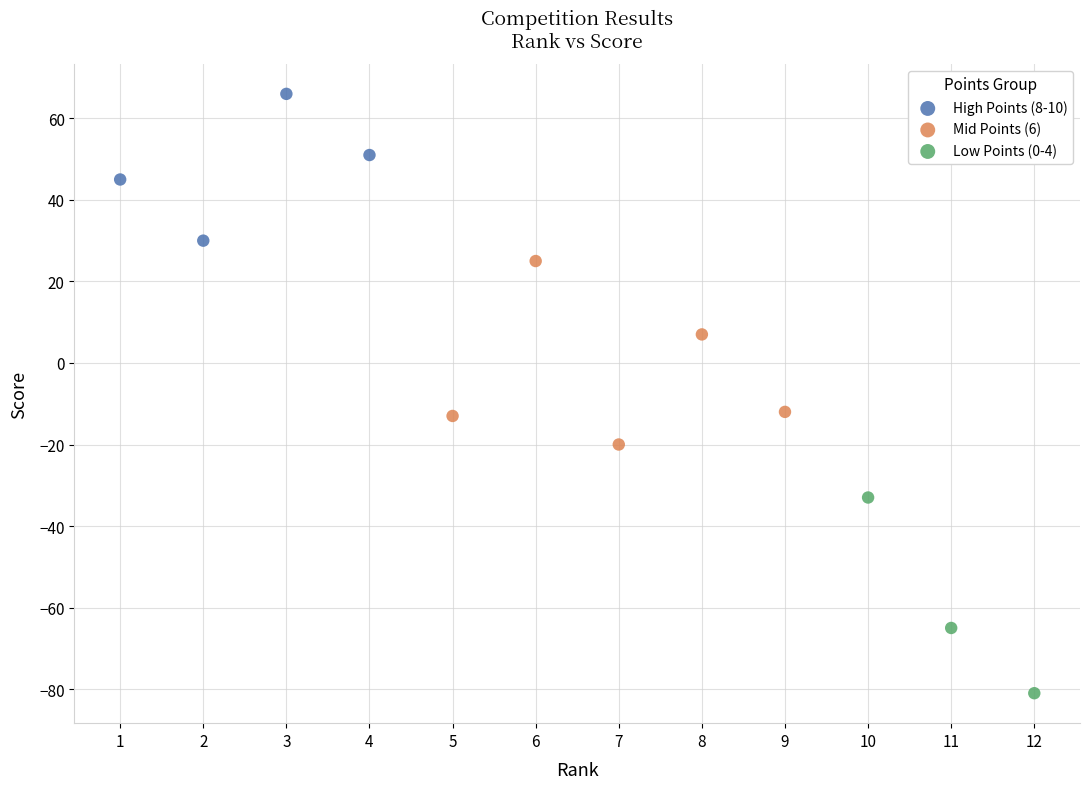

What are all the series names shown in the legend?

High Points (8-10), Mid Points (6), Low Points (0-4)